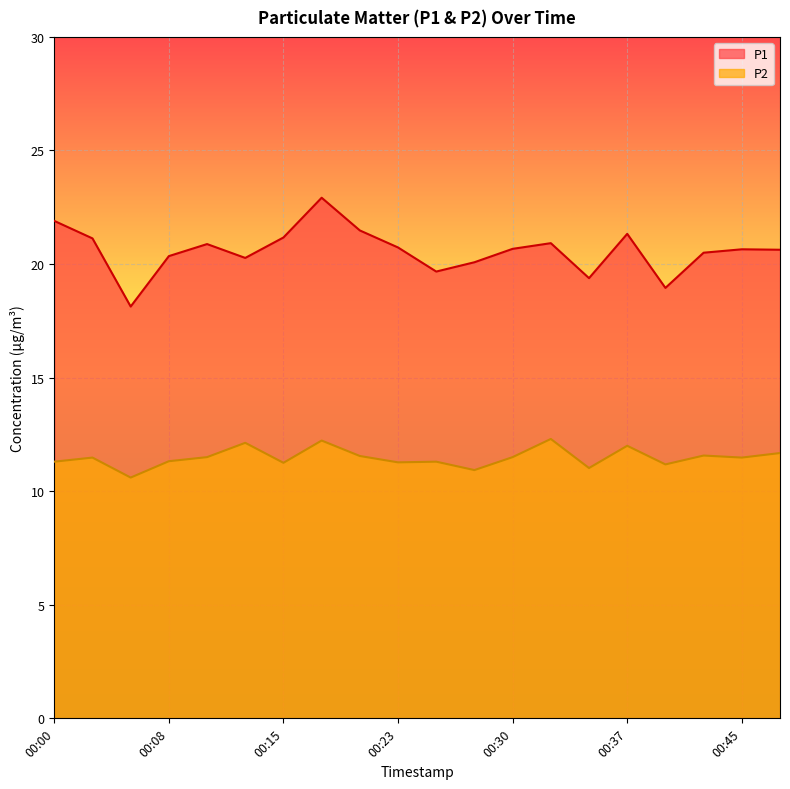

What is the minimum value for P1?

18.1